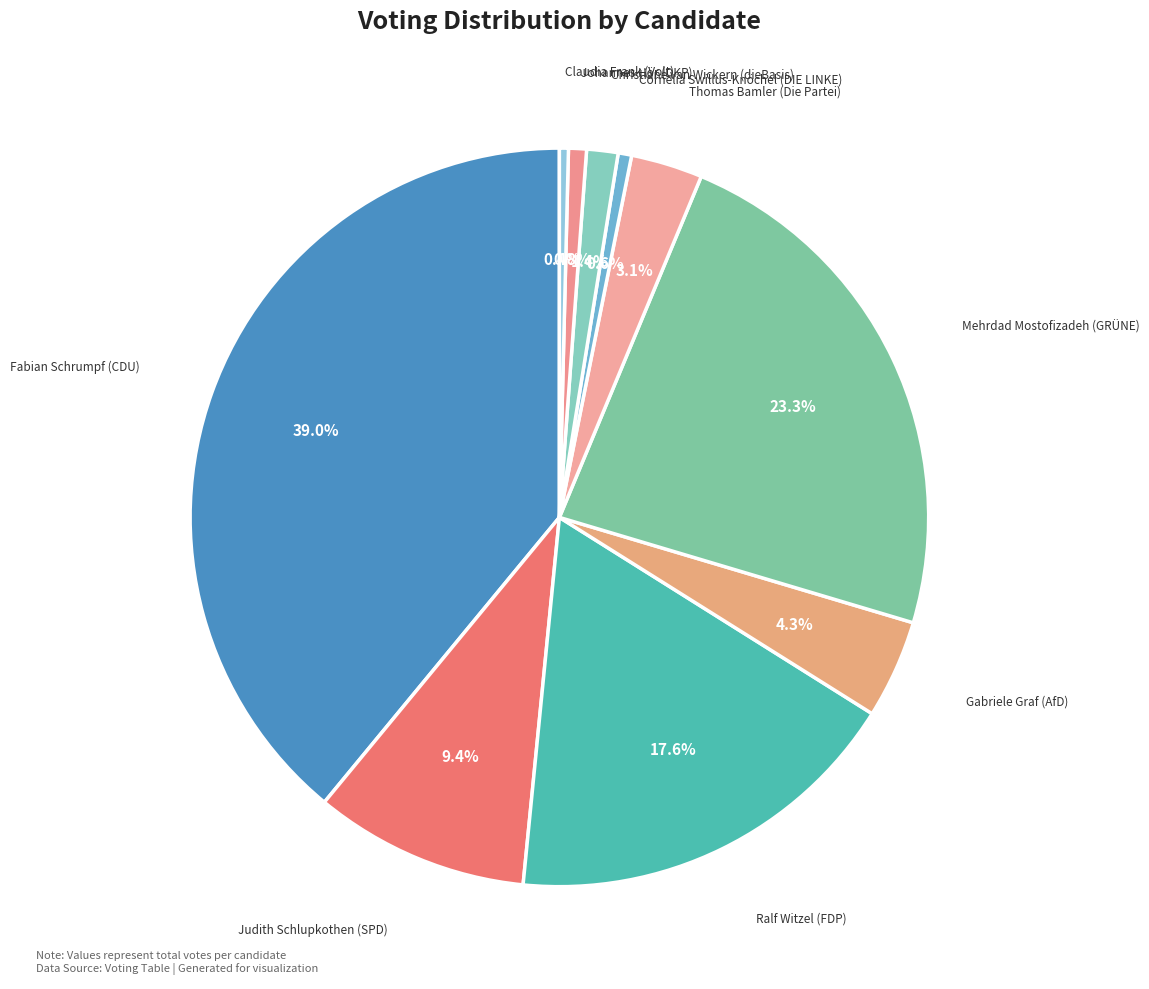

Does any single category account for the majority?

No